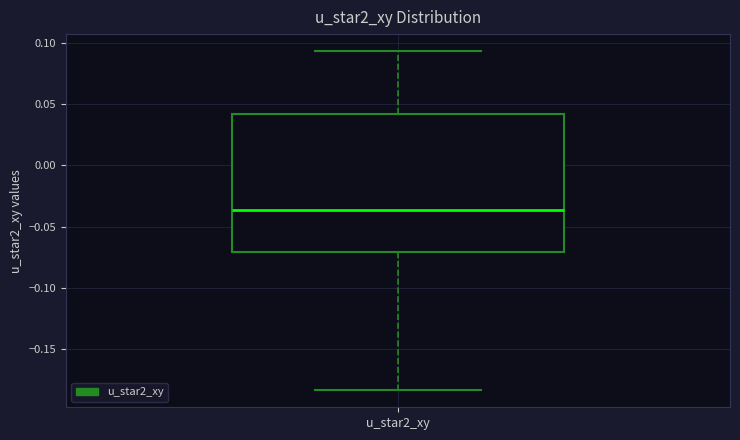

Read this box plot against the y-axis: the position of the median line, the range covered by the box, and the ends of both whiskers. The values are not printed on the chart, so give them approximately, as read against the axis.

median -0.035, box -0.070 to 0.040, whiskers -0.185 to 0.095